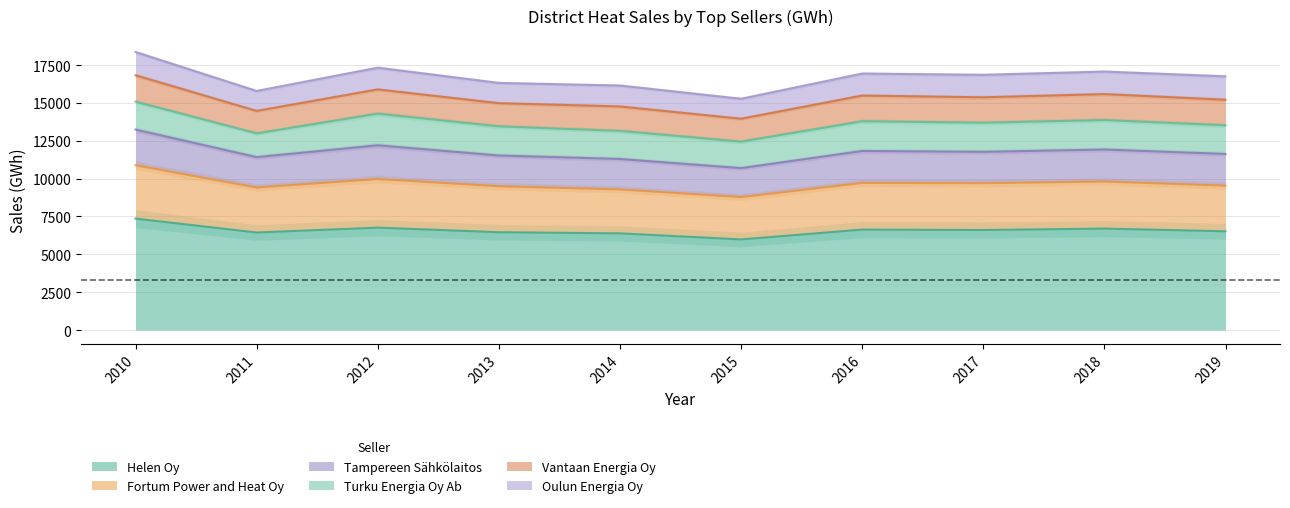

What is the spread (max minus min) of values at 2013?

6991.7